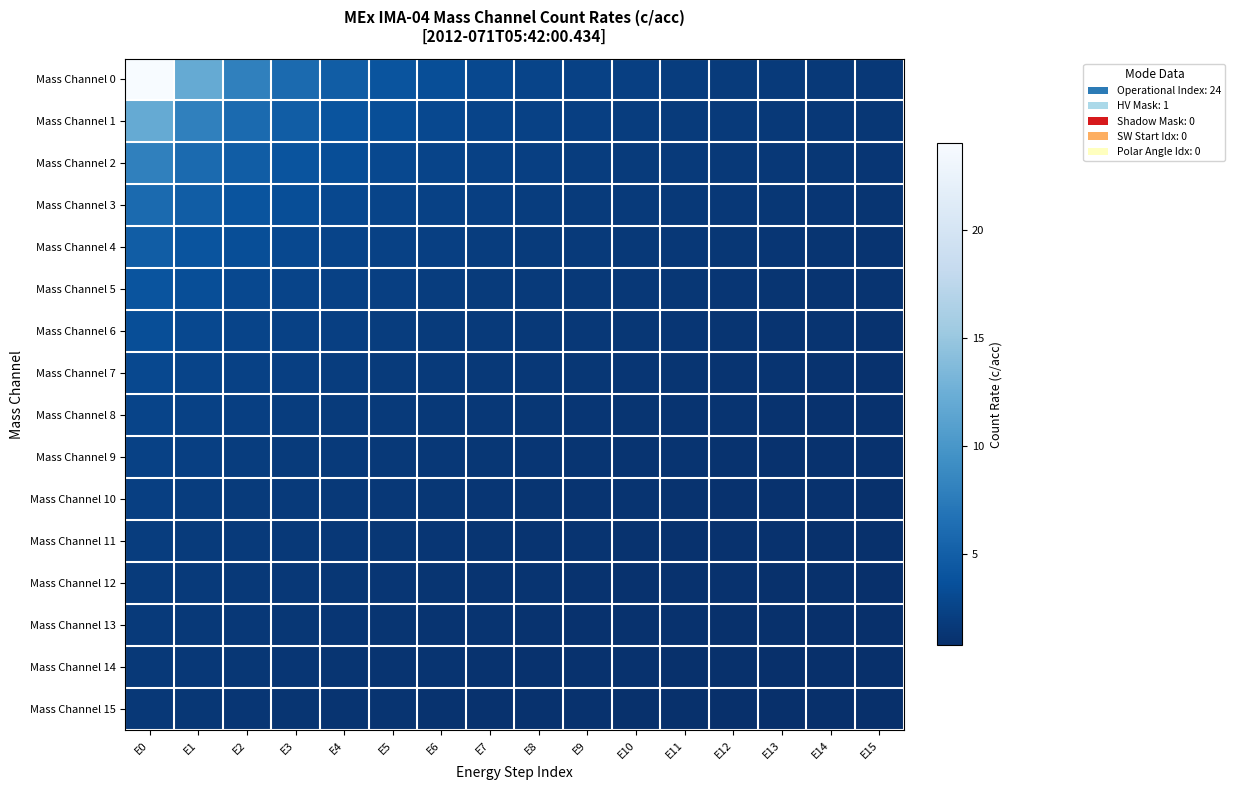

Which series has the widest spread of values?

Mass Channel 0